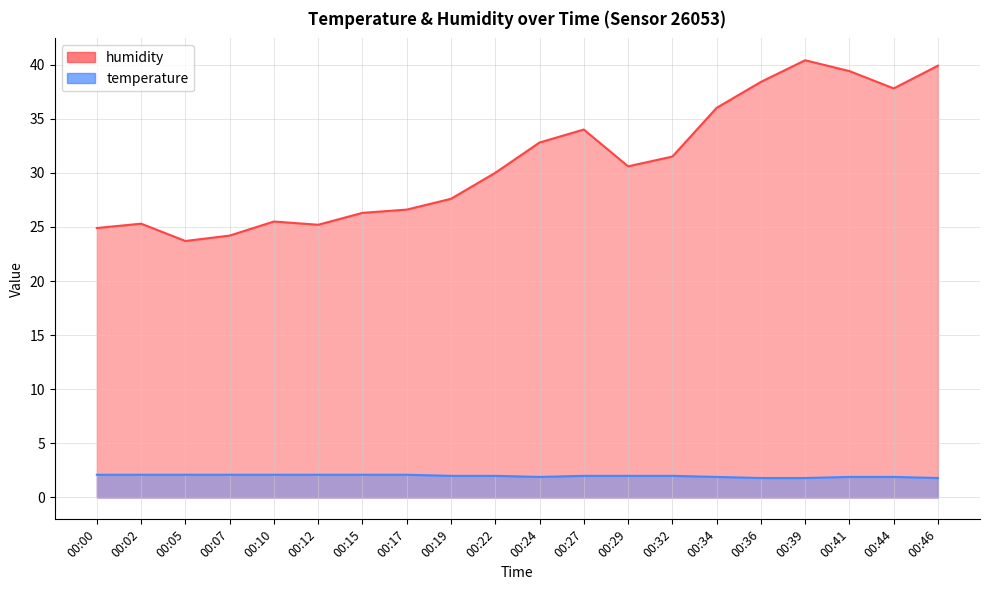

What is the spread (max minus min) of values at 00:44?

35.9